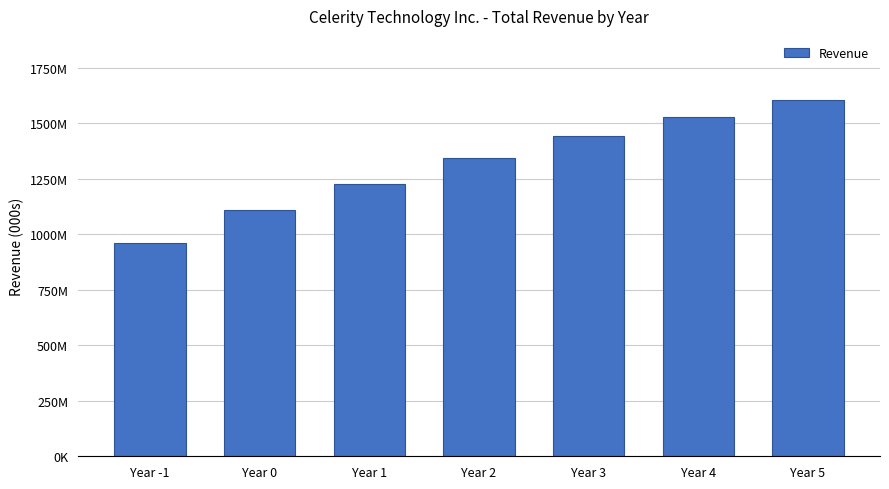

What is the maximum value shown in the chart?

1605161.5